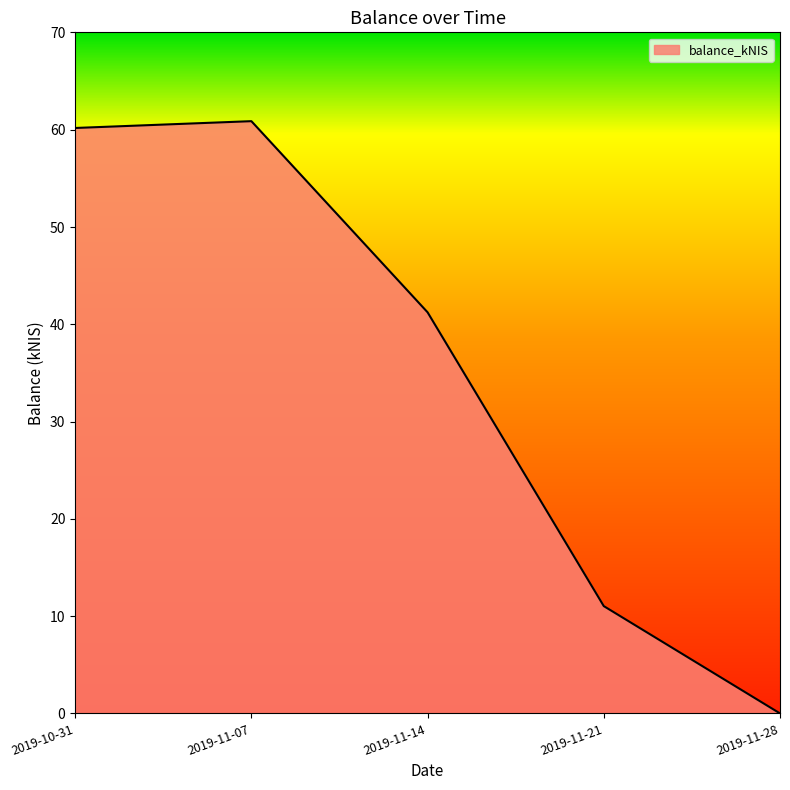

How many values are above zero?

4